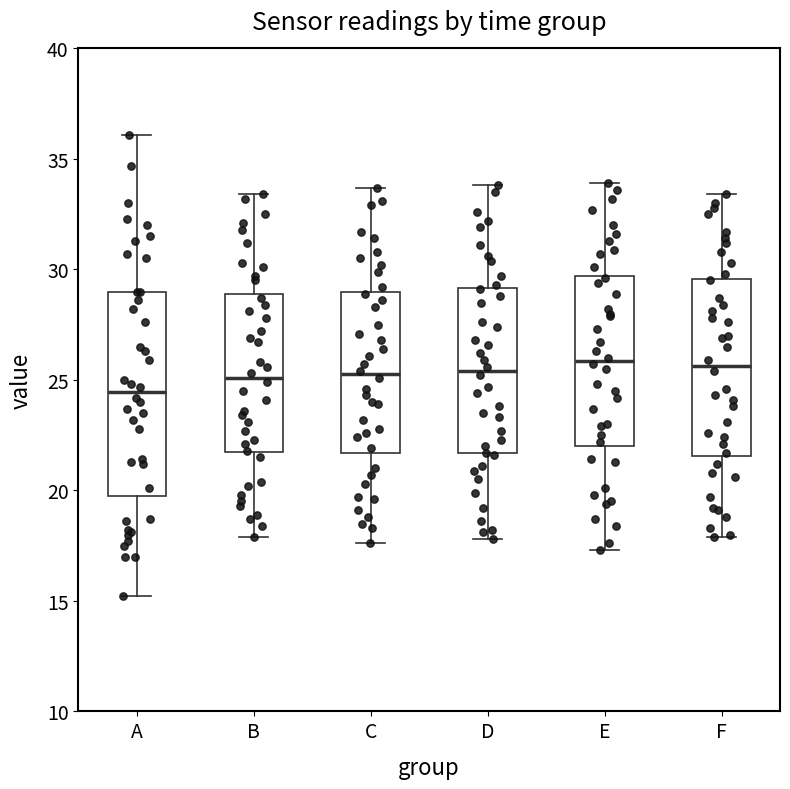

Reading left to right, transcribe this box plot: for each box, give where its median line is, the range the box spans, and where its two whiskers end, as read against the y-axis. The values are not printed on the chart, so give them approximately, as read against the axis.

A: median 24.5, box 20.0 to 29.0, whiskers 15.0 to 36.0
B: median 25.0, box 21.5 to 29.0, whiskers 18.0 to 33.5
C: median 25.5, box 21.5 to 29.0, whiskers 17.5 to 33.5
D: median 25.5, box 21.5 to 29.0, whiskers 18.0 to 34.0
E: median 26.0, box 22.0 to 29.5, whiskers 17.5 to 34.0
F: median 25.5, box 21.5 to 29.5, whiskers 18.0 to 33.5